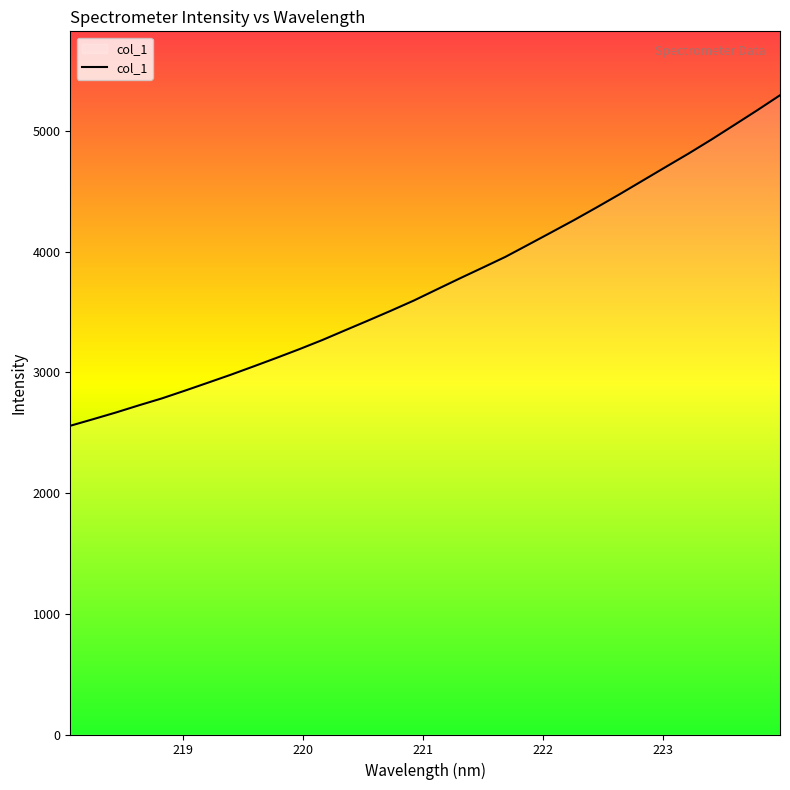

What is the smallest value displayed?

2558.2